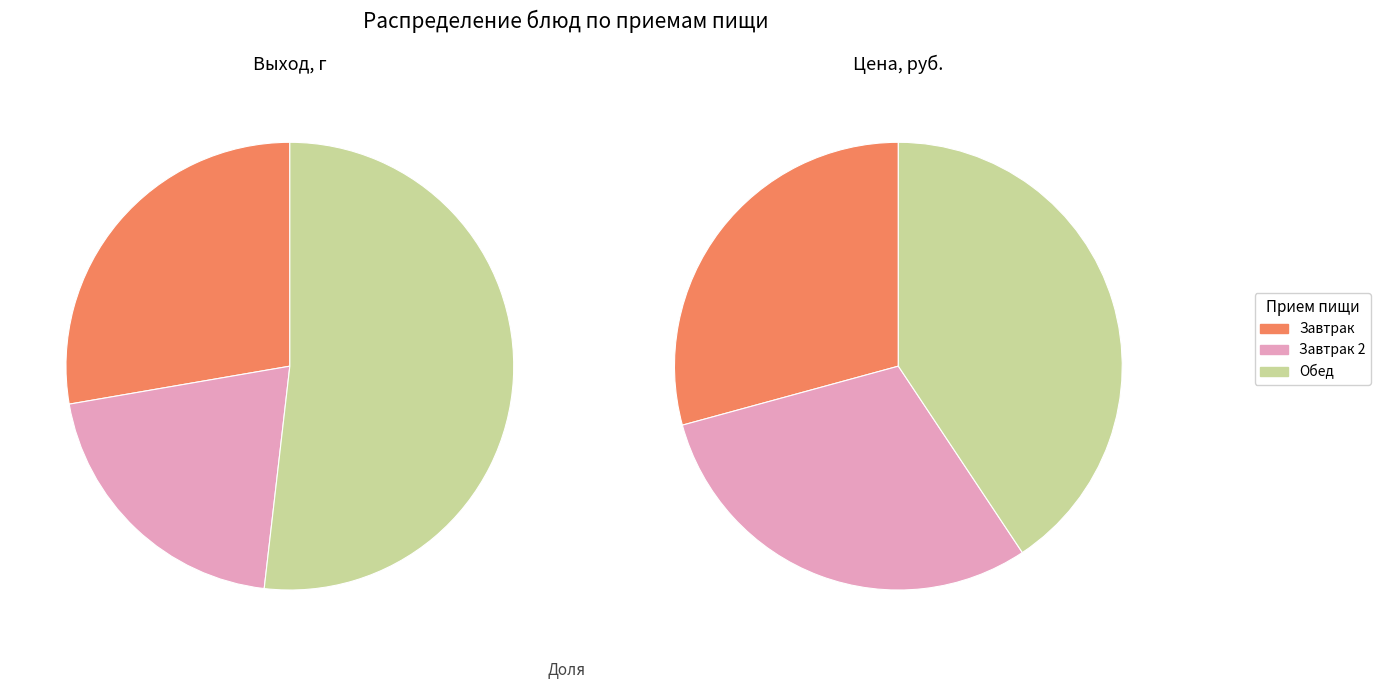

Is it true that Масло сливочное порционно is 11% of the pie?

False